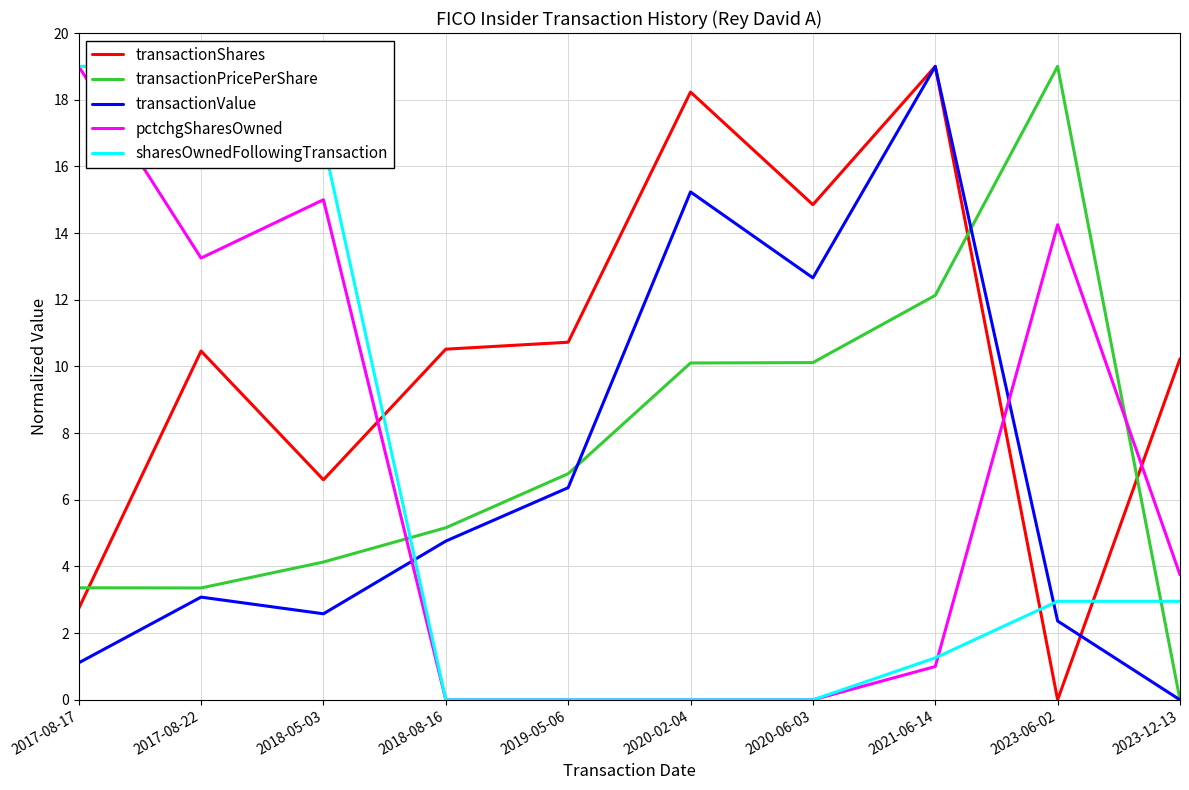

What are all the series names shown in the legend?

transactionShares, transactionPricePerShare, transactionValue, pctchgSharesOwned, sharesOwnedFollowingTransaction